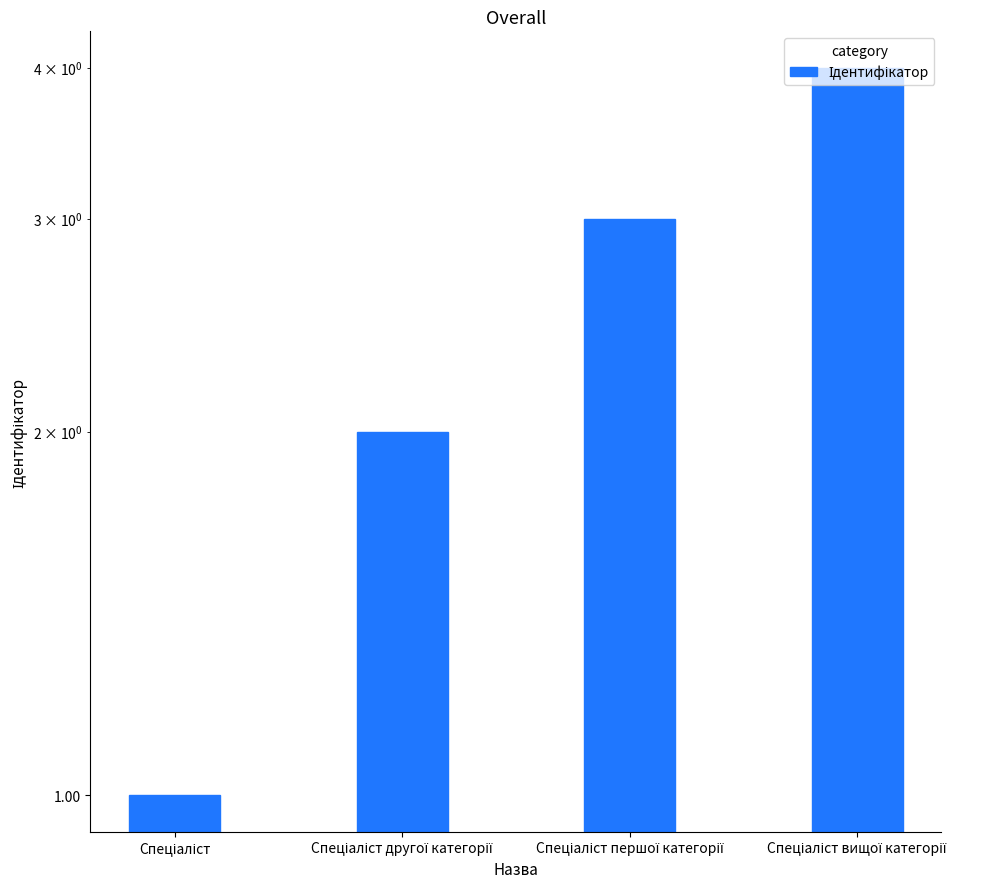

Rank the categories by value from highest to lowest.

Спеціаліст вищої категорії, Спеціаліст першої категорії, Спеціаліст другої категорії, Спеціаліст